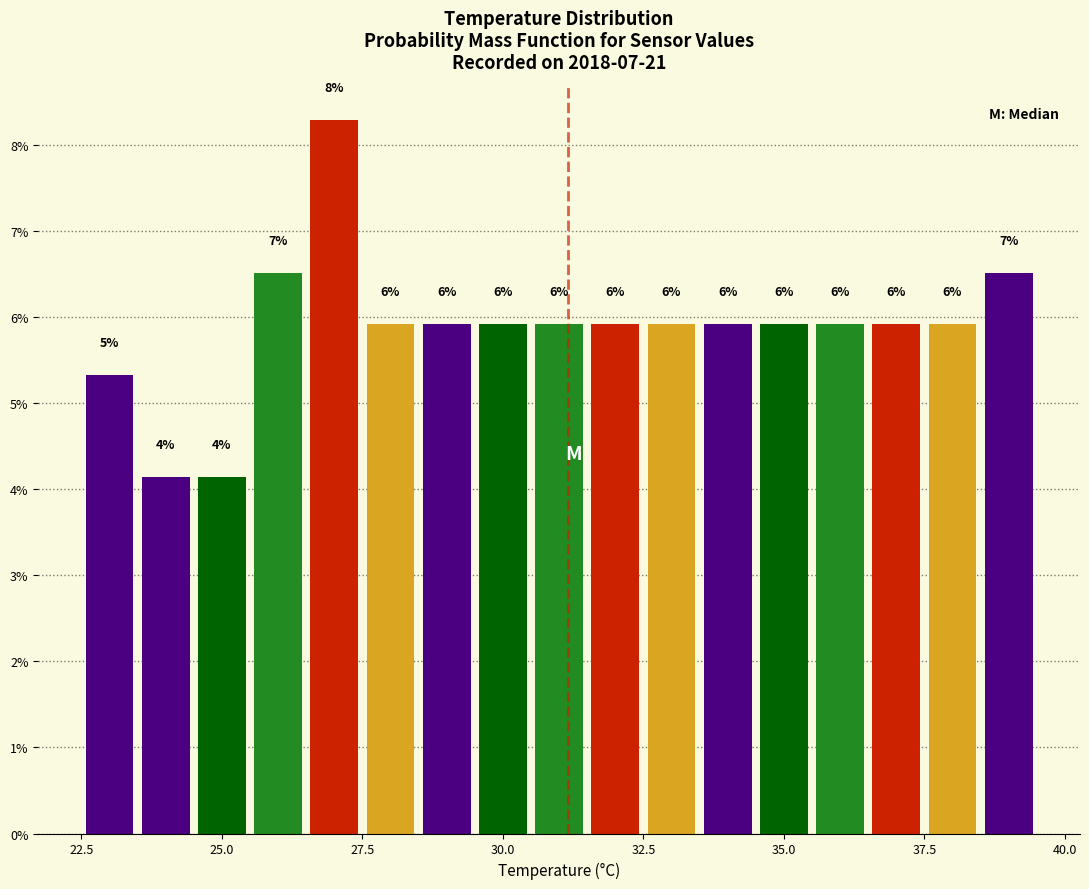

Around what value on the x-axis is the tallest bar? Give the approximate position of its centre, as read against the axis.

27.0